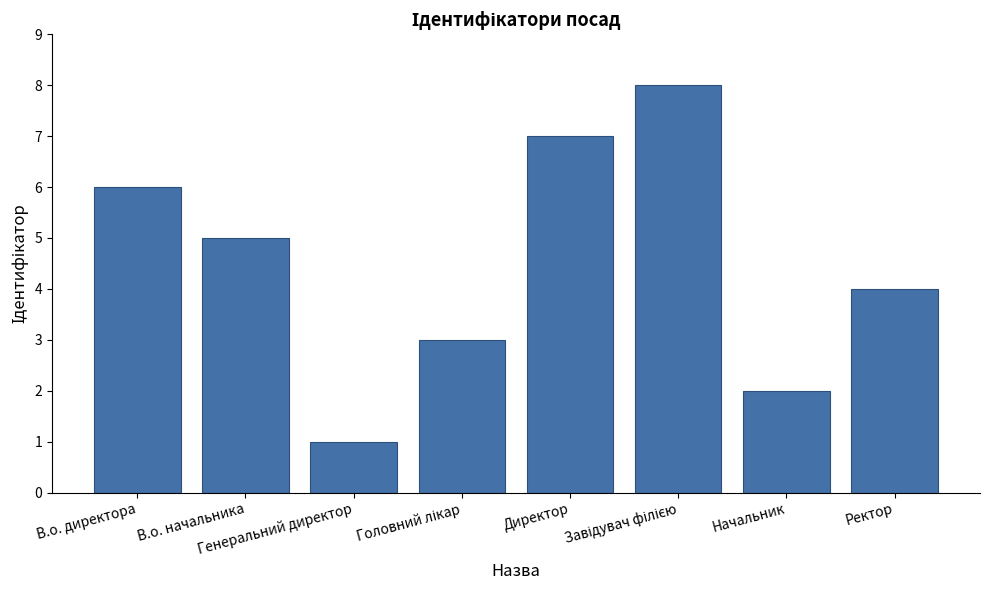

Count the number of categories in the chart.

8